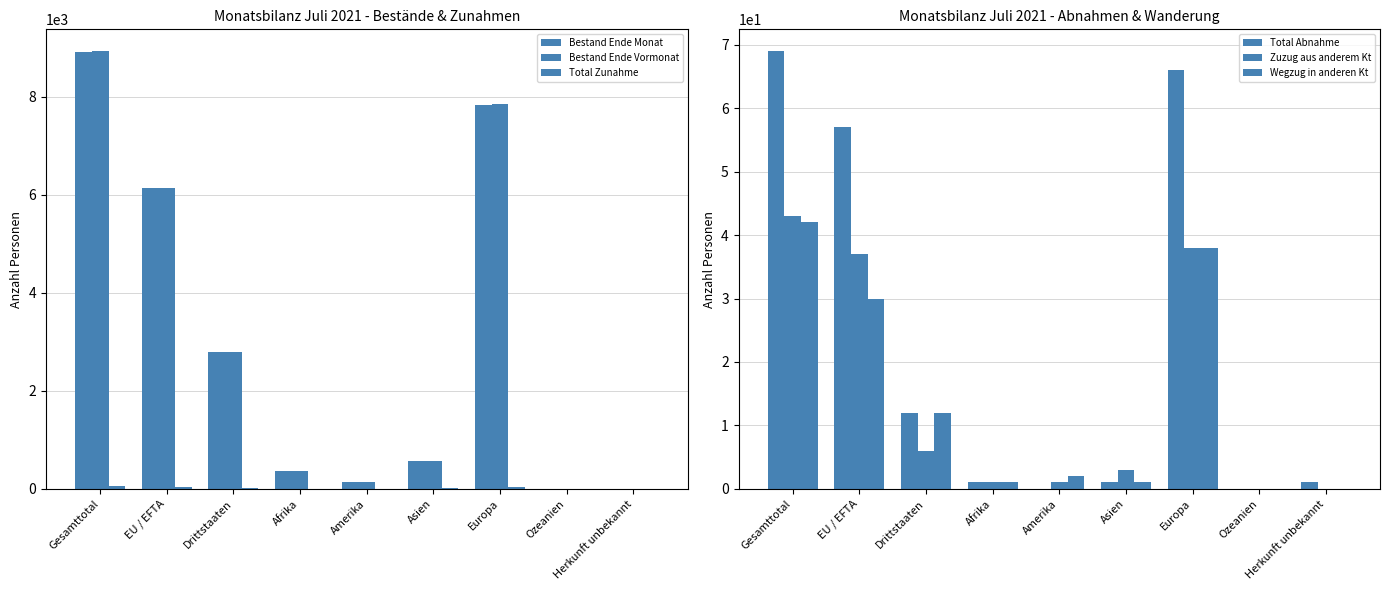

What is the difference between the maximum and second lowest values in the Bestand Ende Vormonat series?

8931